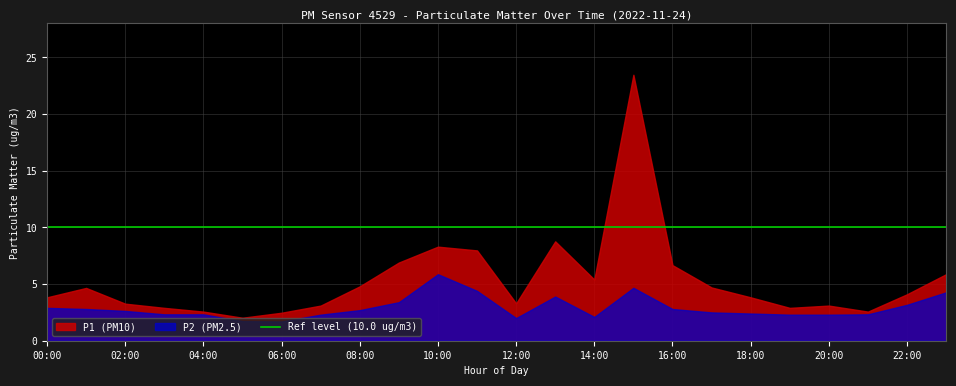

What is the difference between the highest and lowest values at 09:00?

3.5